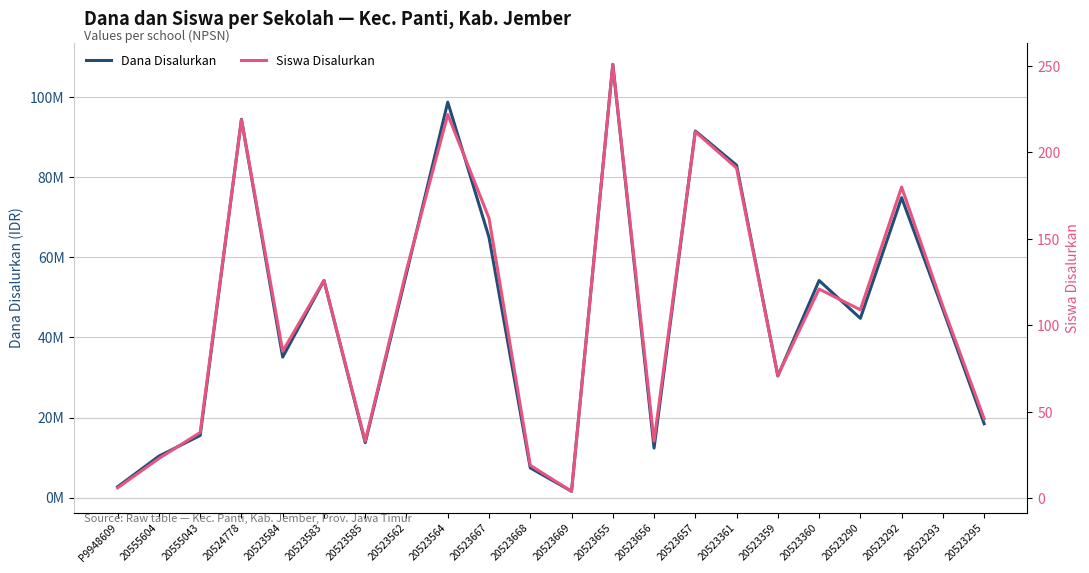

At how many categories does at least one series exceed 74292687?

6